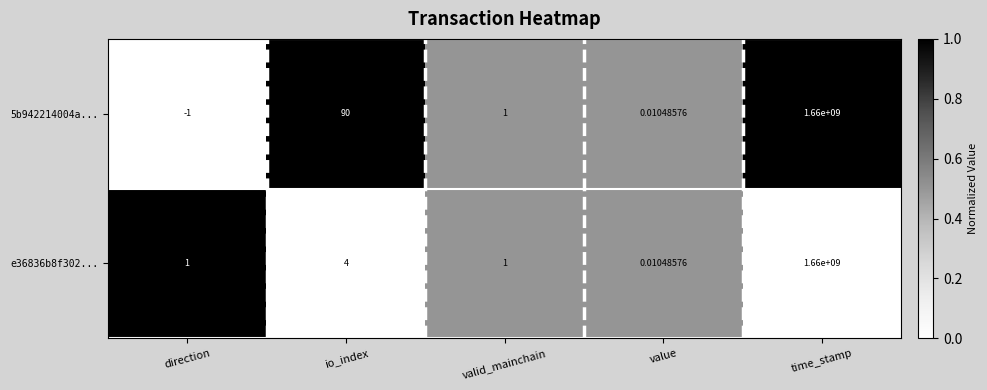

Is the value of 5b942214004a... at value greater than the value of e36836b8f302... at time_stamp?

No